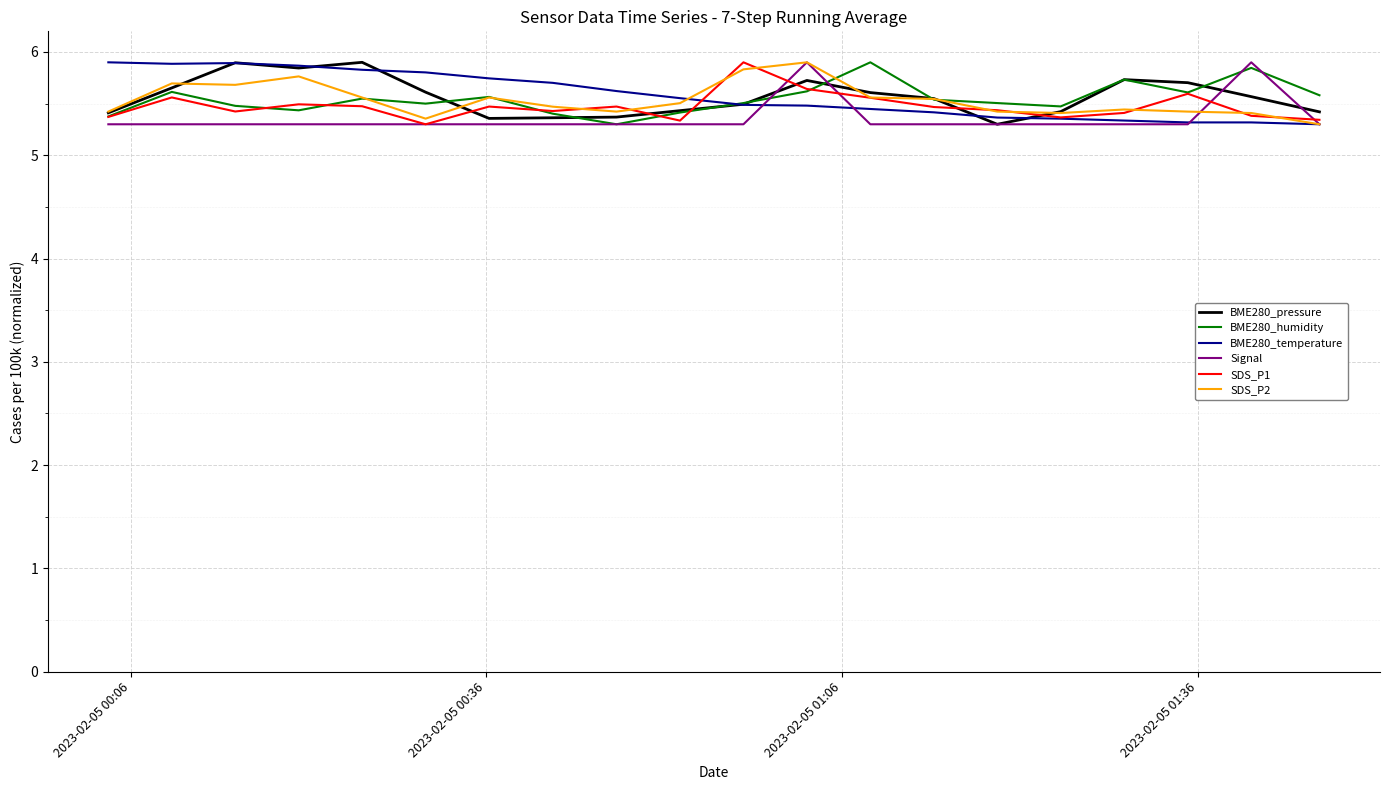

What is the highest value of the BME280_pressure series?

5.9